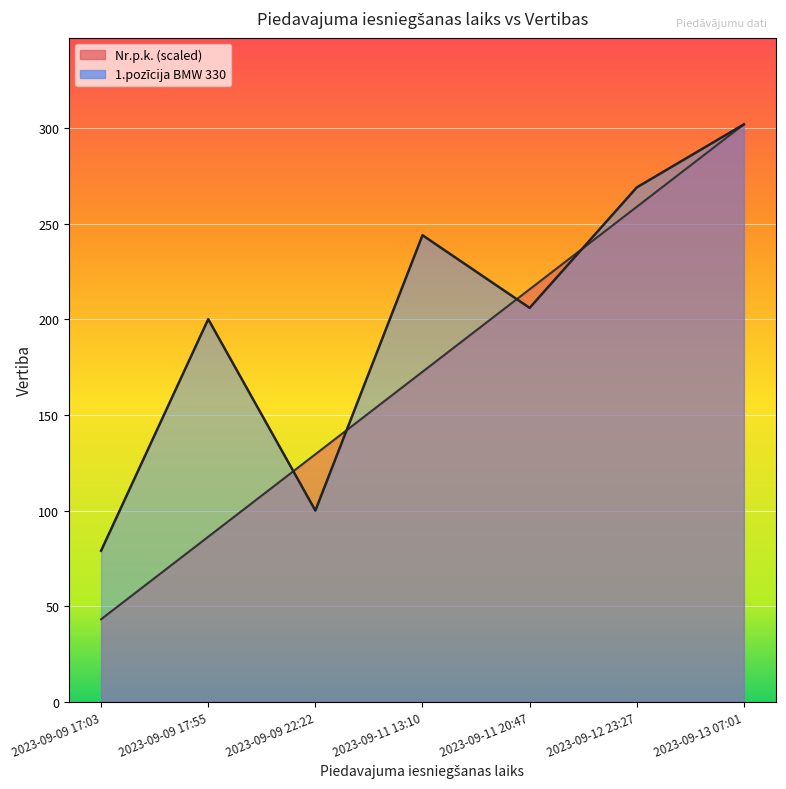

What position from the left is 2023-09-12 23:27?

6